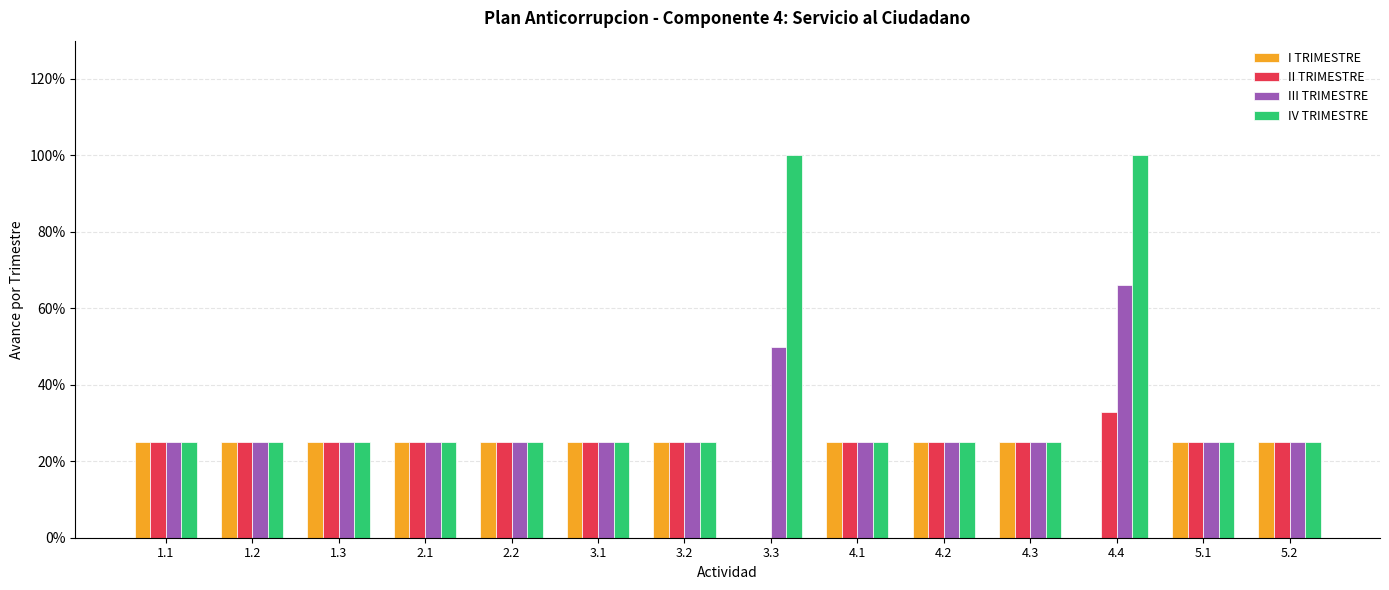

Which series has the largest total across all categories?

IV TRIMESTRE